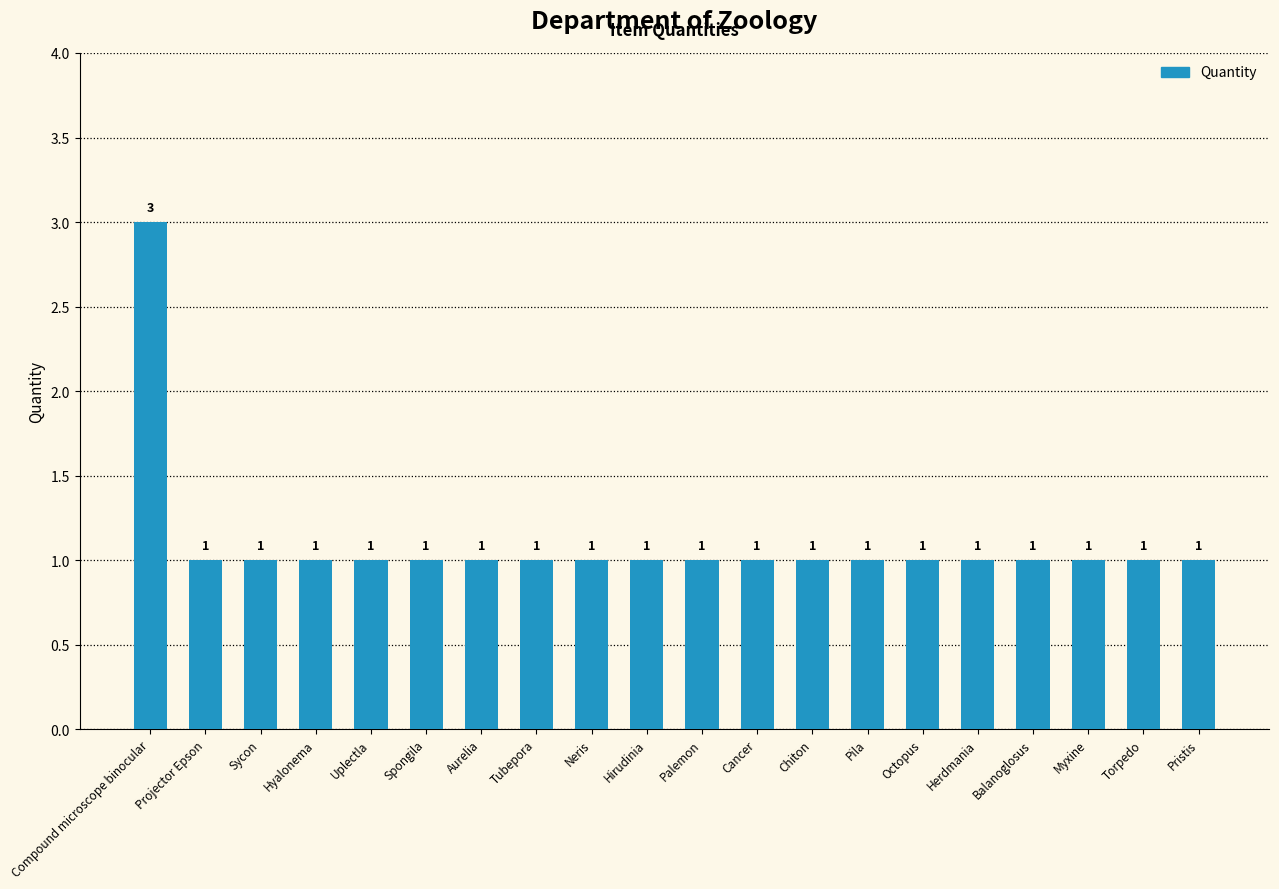

What is the label of the 2nd bar from the left?

Projector Epson